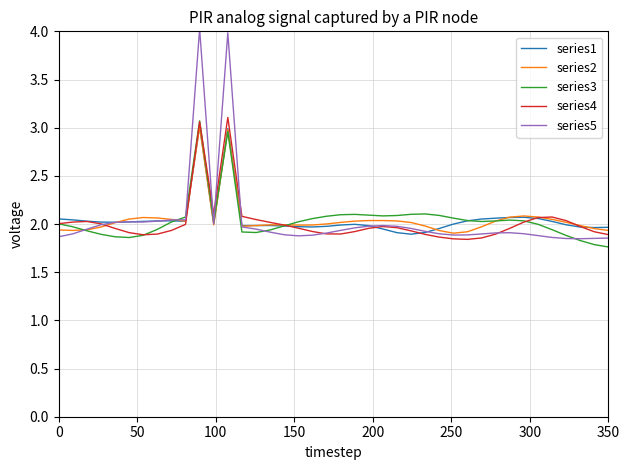

What is the greatest value displayed?

4.0